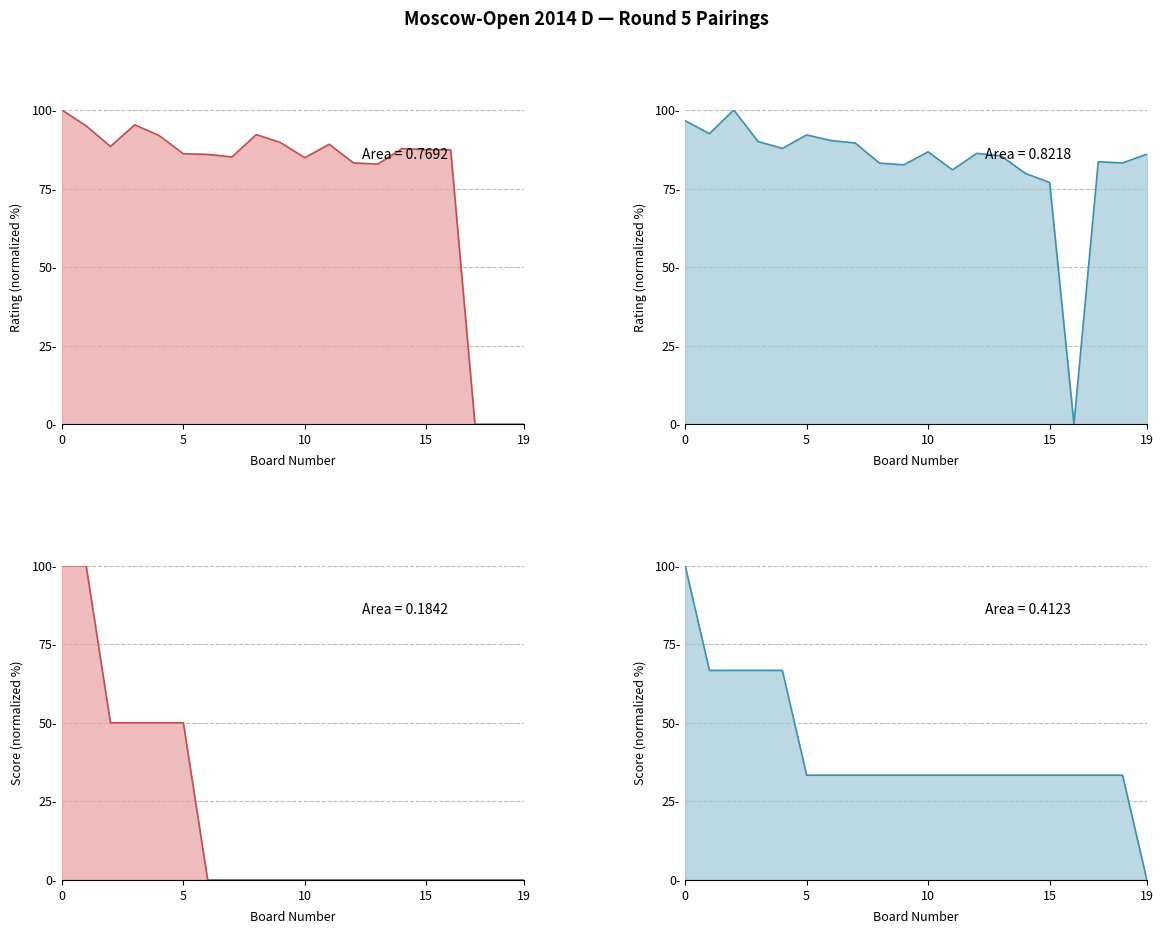

How many intersections are there between Black points before and Black rating?

3